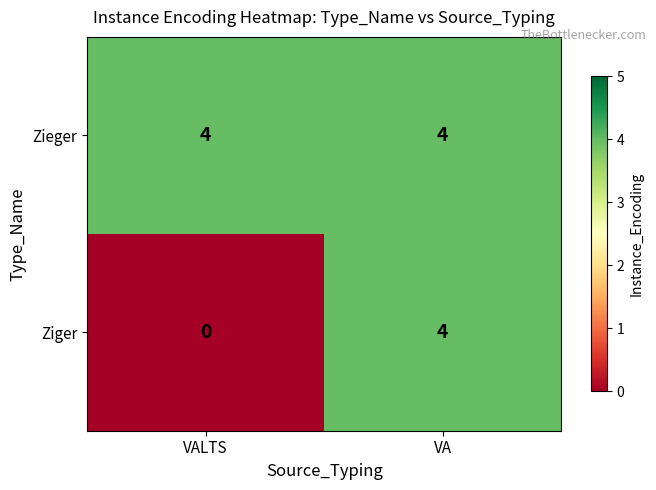

True or false: Ziger has a value of 1 at VALTS.

False